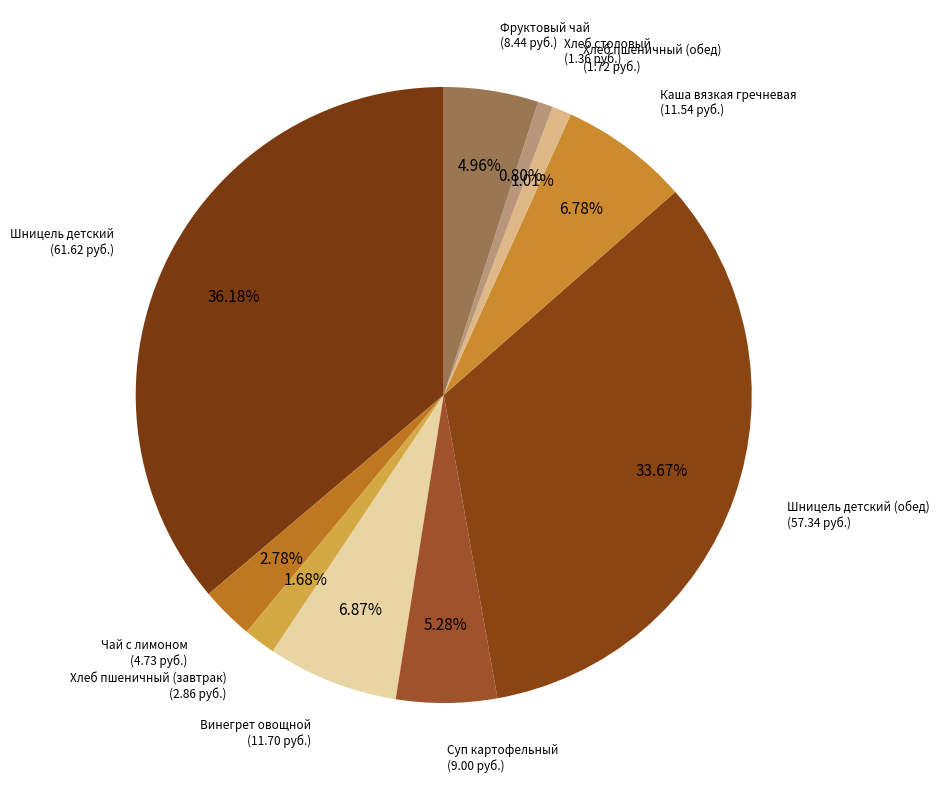

How many segments does this pie chart have?

10